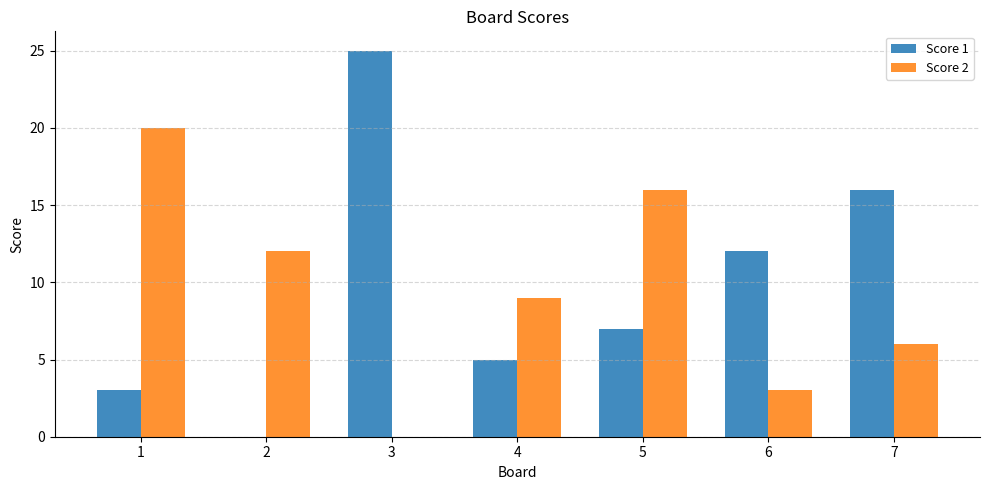

What is the spread (max minus min) of values at 3?

25